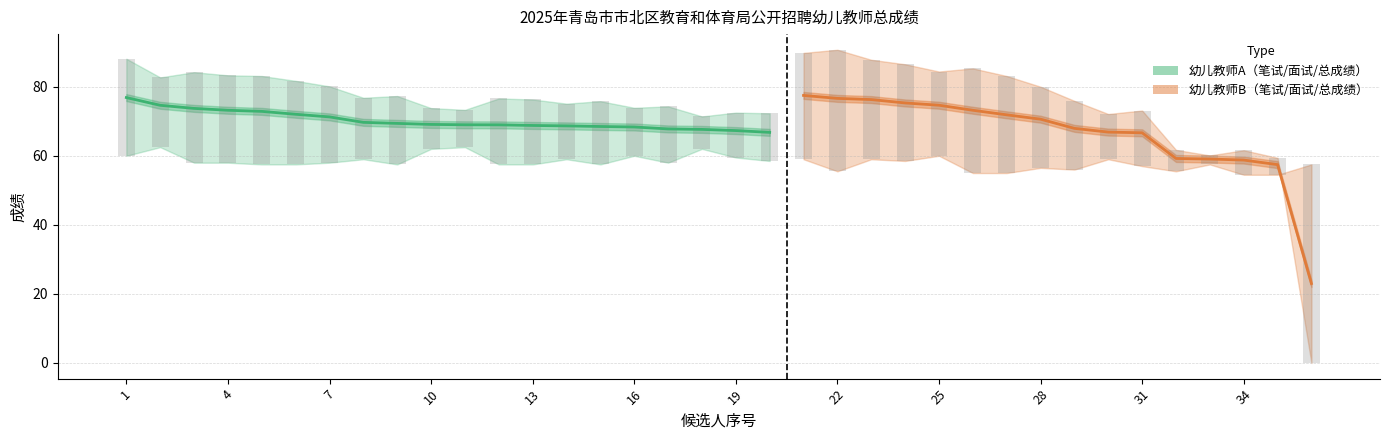

Reading right to left, transcribe all the data shown in this chart.

笔试成绩: 57.5	54.5	54.5	57.5	55.5	57.0	59.0	56.0	56.5	55.0	55.0	60.0	58.5	59.0	55.5	59.0	58.5	59.5	62.0	58.0	60.0	57.5	59.0	57.5	57.5	62.5	62.0	57.5	59.0	58.0	57.5	57.5	58.0	58.0	62.5	60.0
面试成绩: 0.0	59.4	61.6	60.1	61.7	73.1	72.1	75.9	80.0	83.1	85.3	84.4	86.5	87.8	90.7	89.8	72.3	72.5	71.4	74.3	73.9	75.8	75.1	76.3	76.6	73.3	73.8	77.3	76.8	80.1	81.7	83.1	83.3	84.2	82.7	88.1
总成绩: 23.0	57.4	58.8	59.1	59.2	66.7	66.9	67.9	70.6	71.9	73.2	74.6	75.3	76.3	76.6	77.5	66.8	67.3	67.6	67.8	68.3	68.5	68.7	68.8	69.0	69.0	69.1	69.4	69.7	71.3	72.0	72.9	73.2	73.7	74.6	76.9